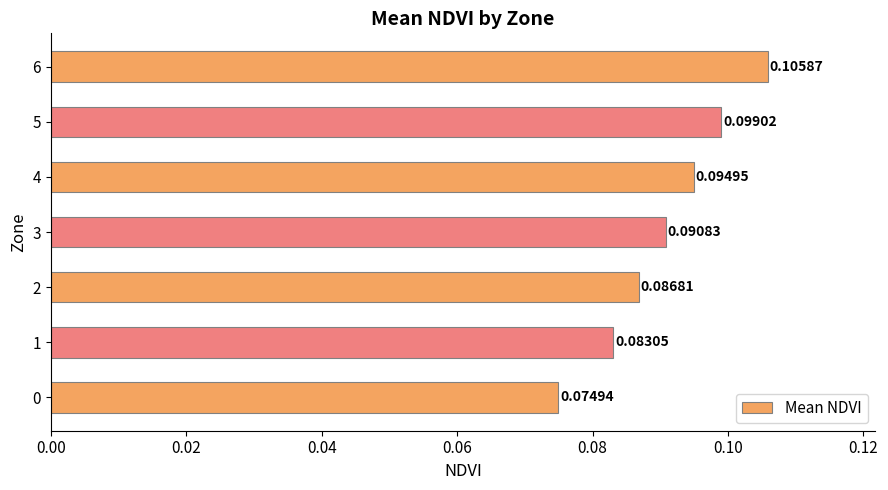

What is the sum of all values?

0.6